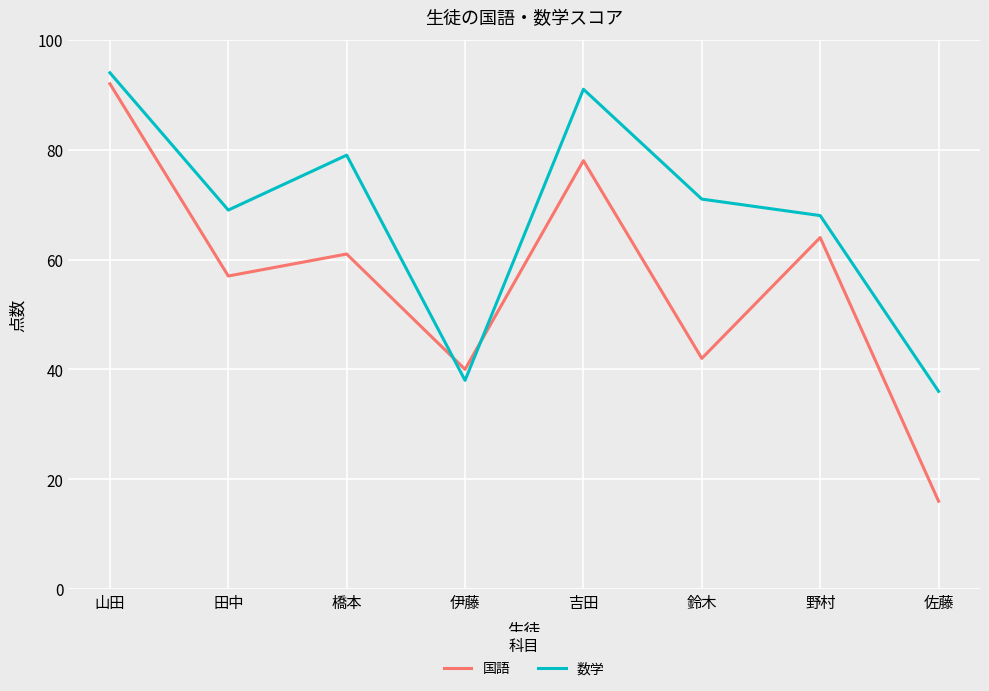

Rank the categories by 国語 value from lowest to highest.

佐藤, 伊藤, 鈴木, 田中, 橋本, 野村, 吉田, 山田